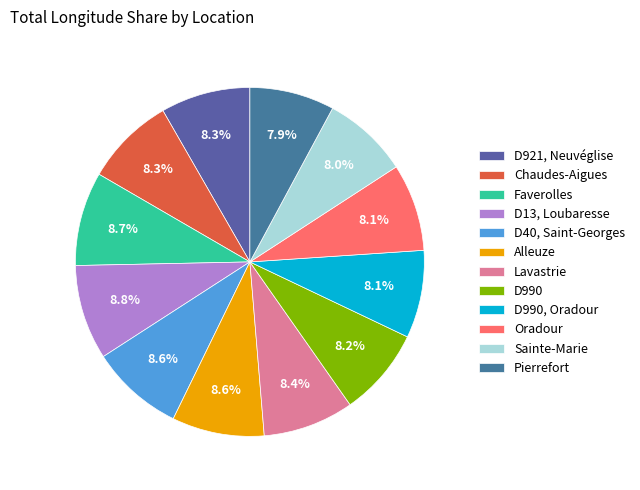

True or false: Alleuze accounts for 1% of the total.

False